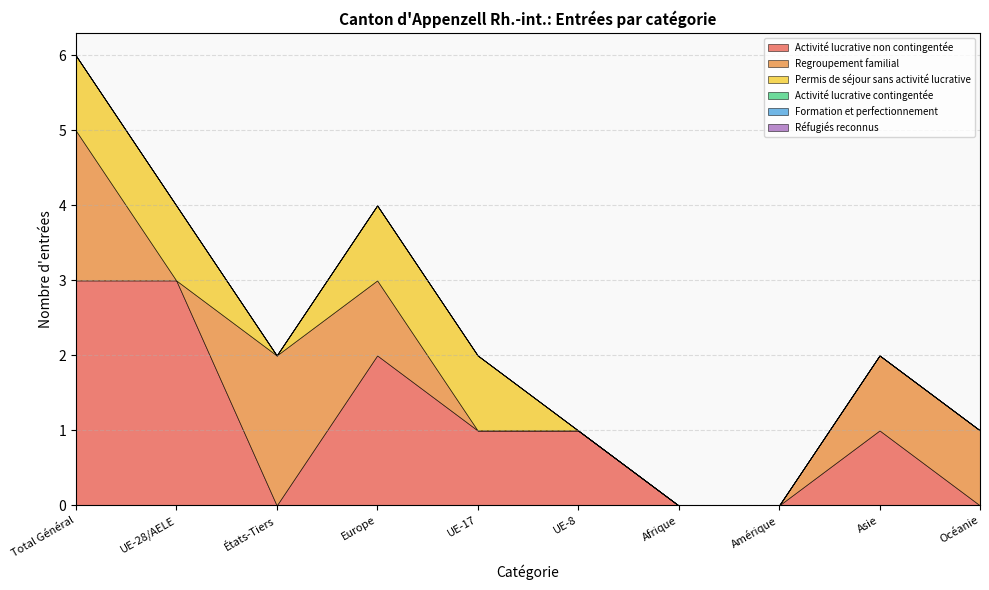

At which category is the sum across all series the highest?

Total Général